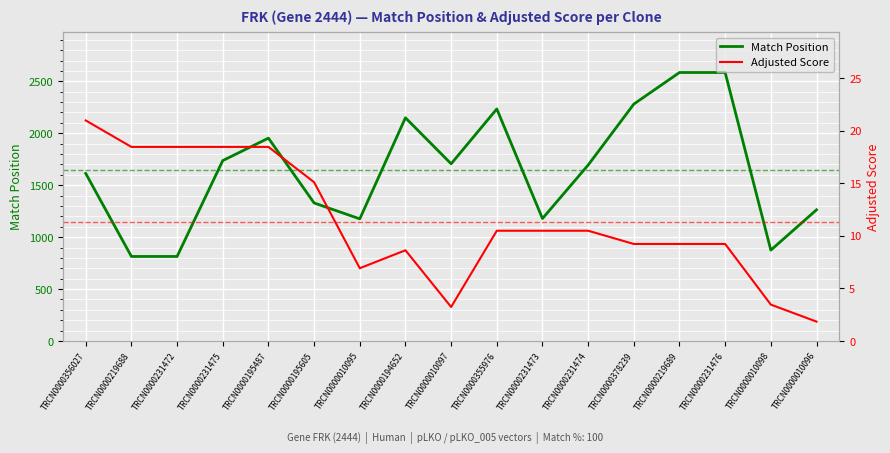

Which series has the widest spread of values?

Match Position